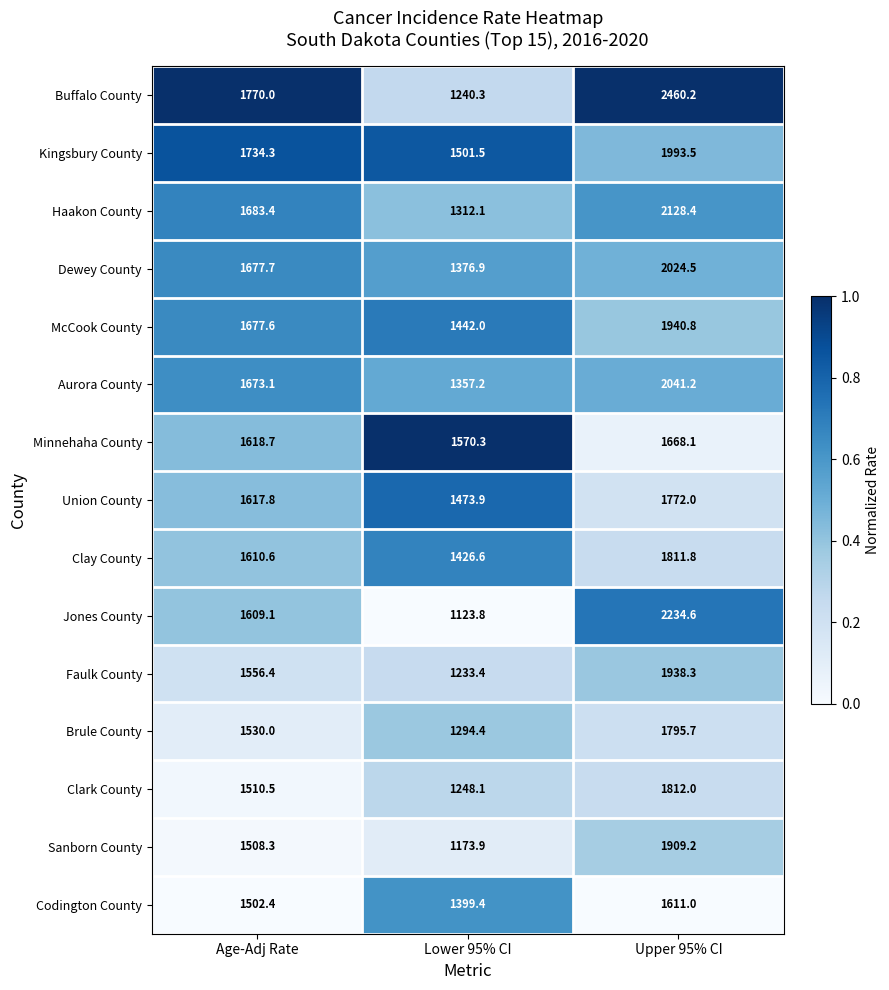

What is the lowest value of the Dewey County series?

1376.9